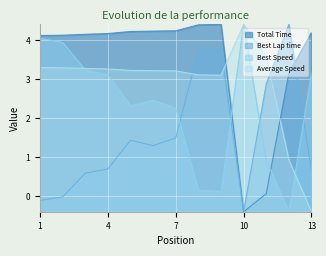

Which has a higher value, 8 or 11?

8